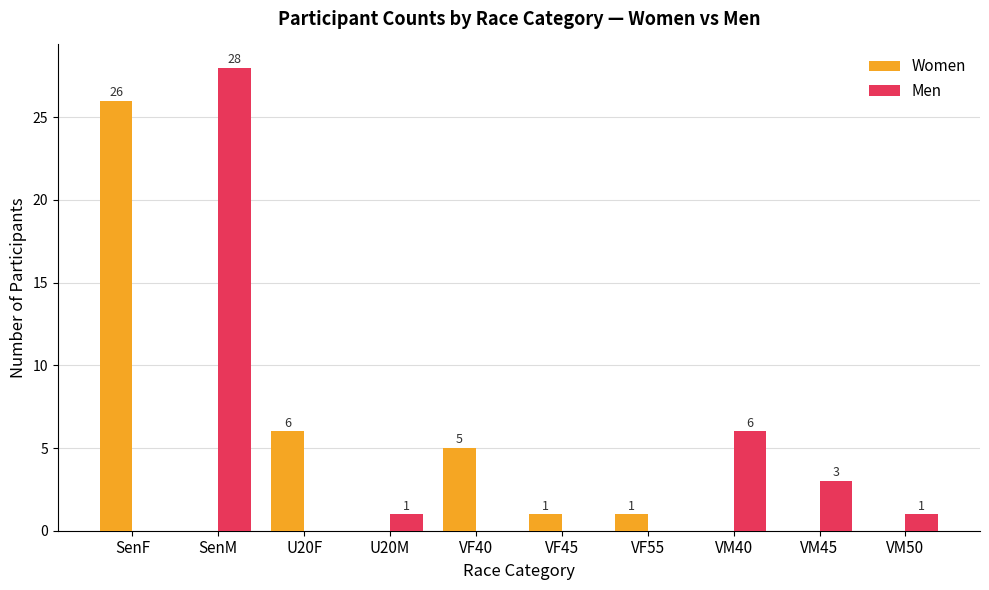

At which category is the sum across all series the highest?

SenM